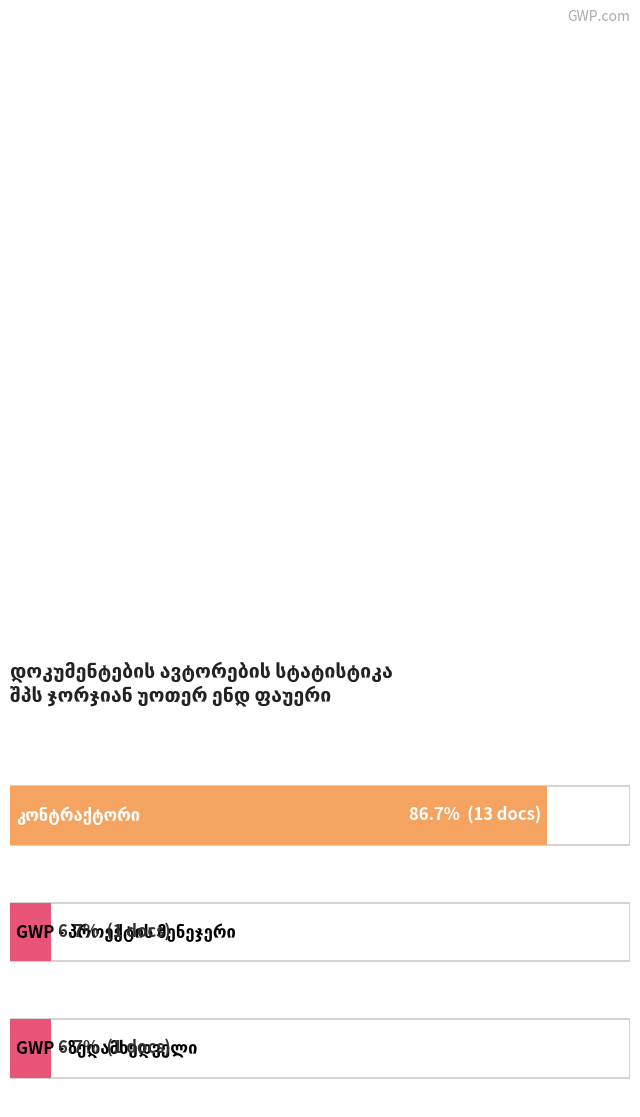

Does the chart contain stacked bars?

No